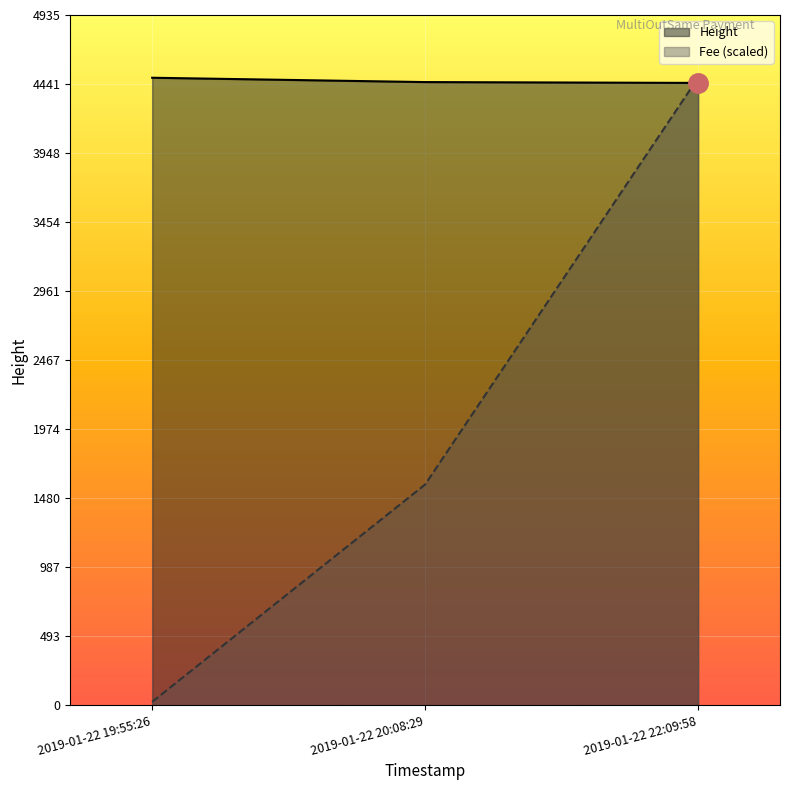

How many distinct data groups are displayed?

2